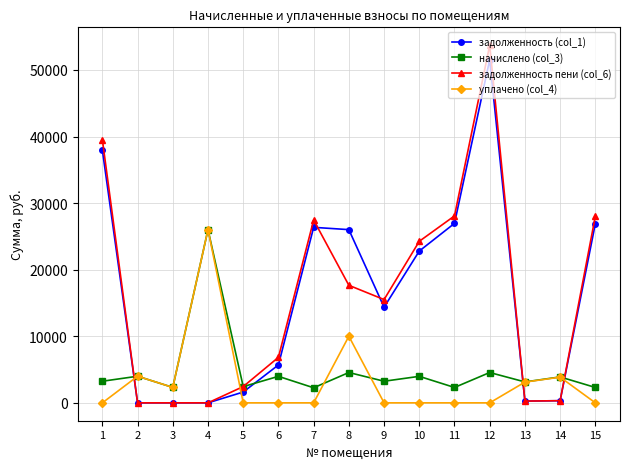

What is the sum of the задолженность (col_1) values at 13 and 9?

14624.6